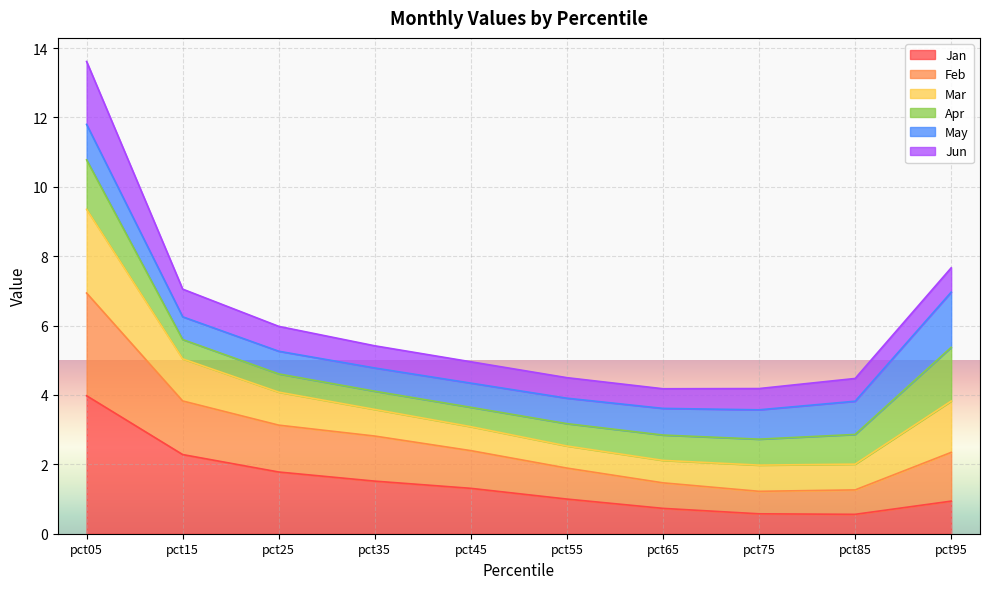

What is the minimum value for Jan?

0.6